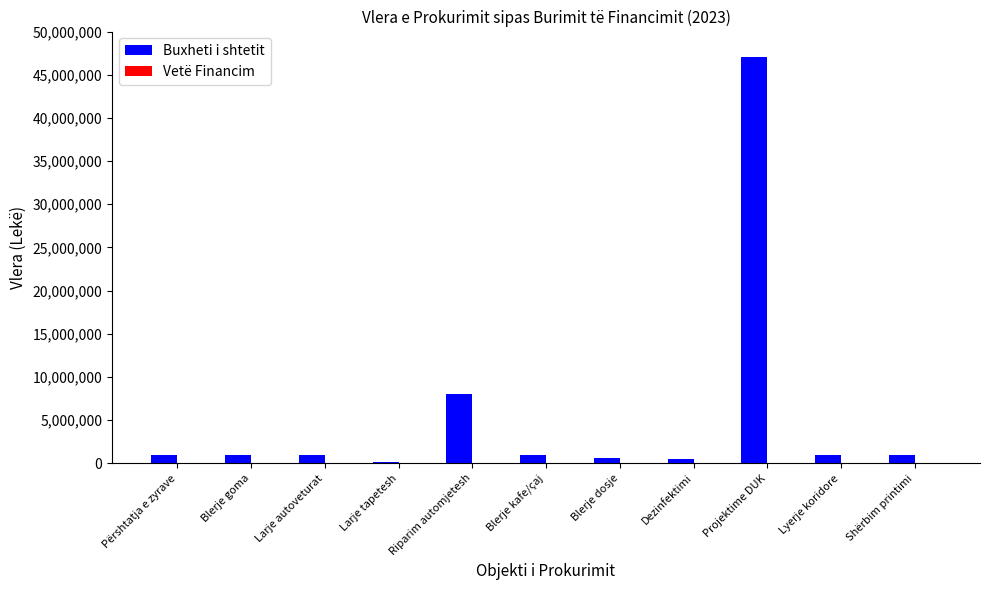

Read the value at Larje autoveturat.

1000000